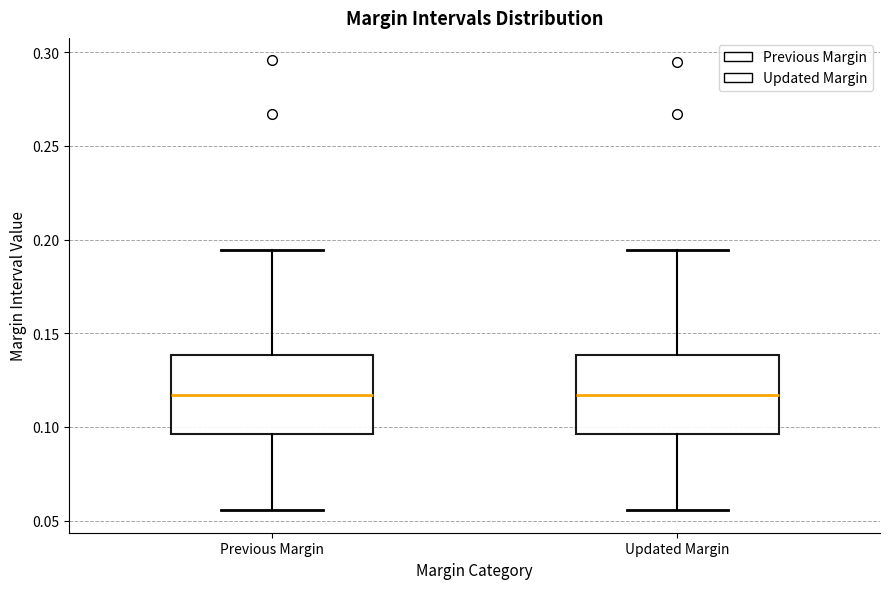

Reading left to right, transcribe this box plot: for each box, give where its median line is, the range the box spans, and where its two whiskers end, as read against the y-axis. The values are not printed on the chart, so give them approximately, as read against the axis.

Previous Margin: median 0.115, box 0.095 to 0.140, whiskers 0.055 to 0.195
Updated Margin: median 0.115, box 0.095 to 0.140, whiskers 0.055 to 0.195